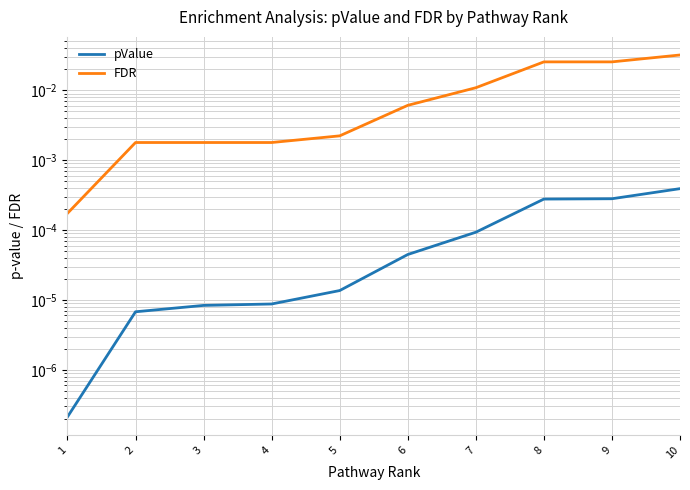

Does the chart have visible grid lines?

Yes